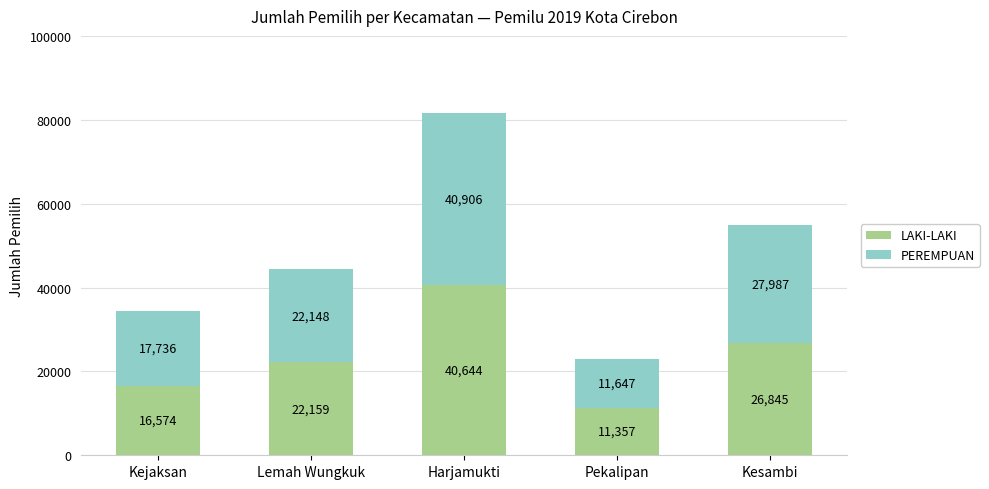

How many categories are shown in the chart?

5